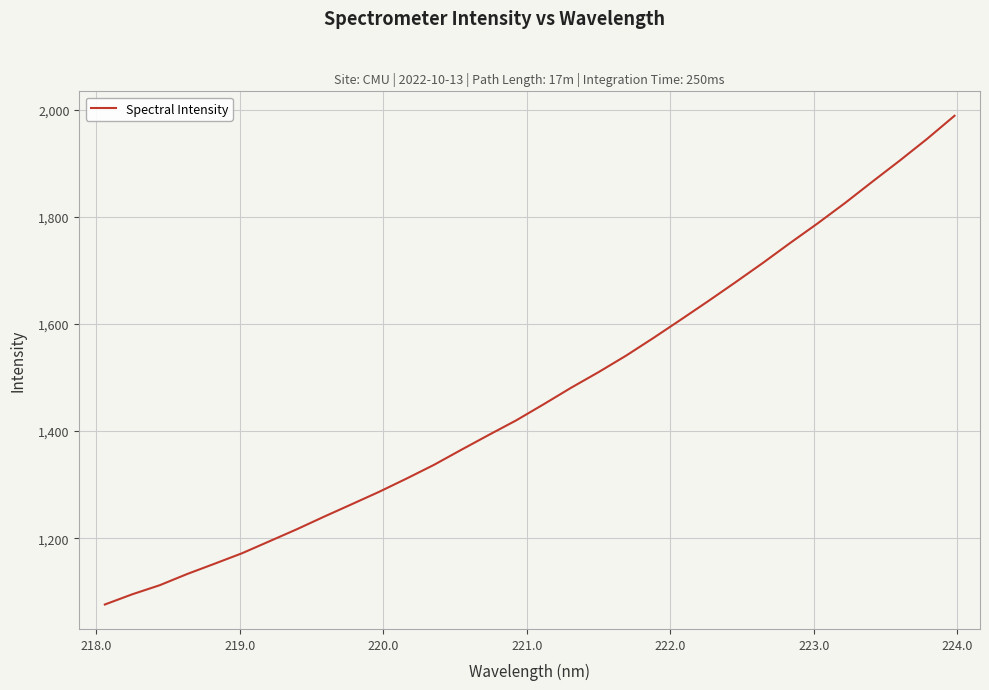

What is the greatest value displayed?

1988.5